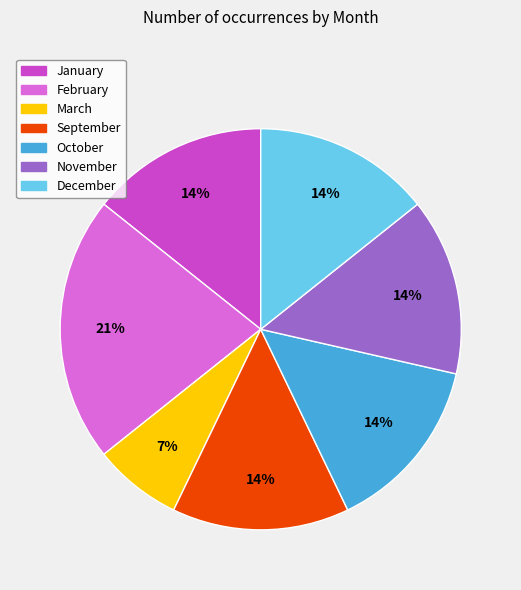

The December slice represents 14% of the pie. True or false?

True